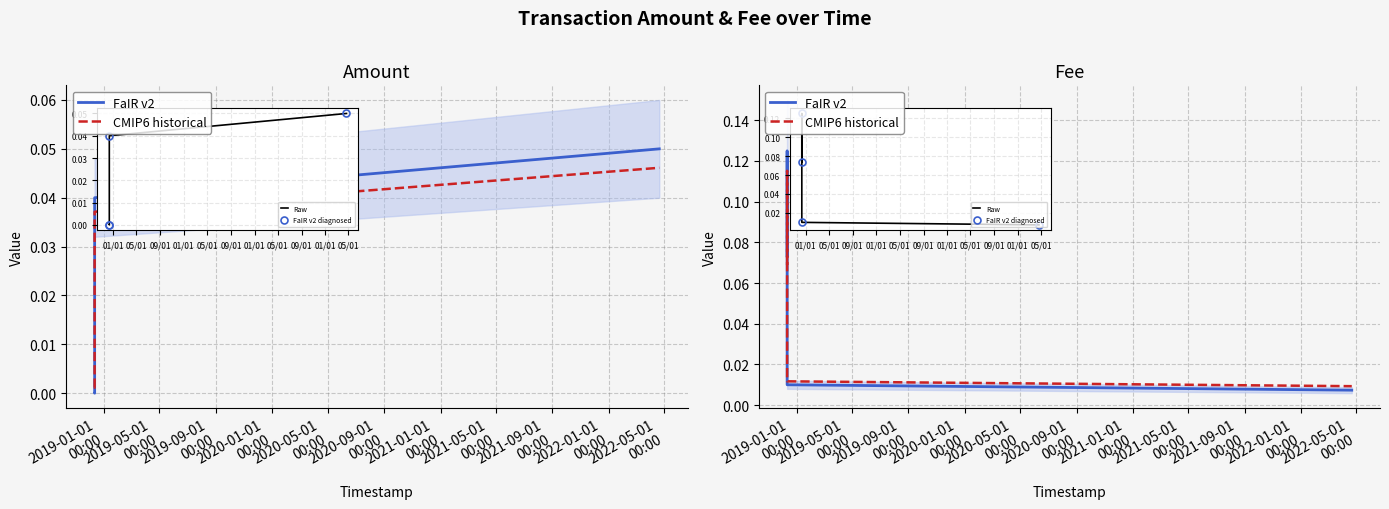

At how many categories does at least one series exceed 0?

4